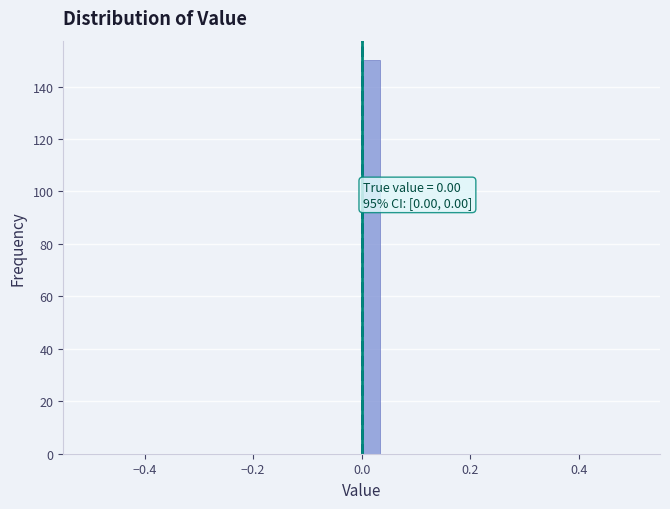

Around what value on the x-axis is the tallest bar? Give the approximate position of its centre, as read against the axis.

0.02